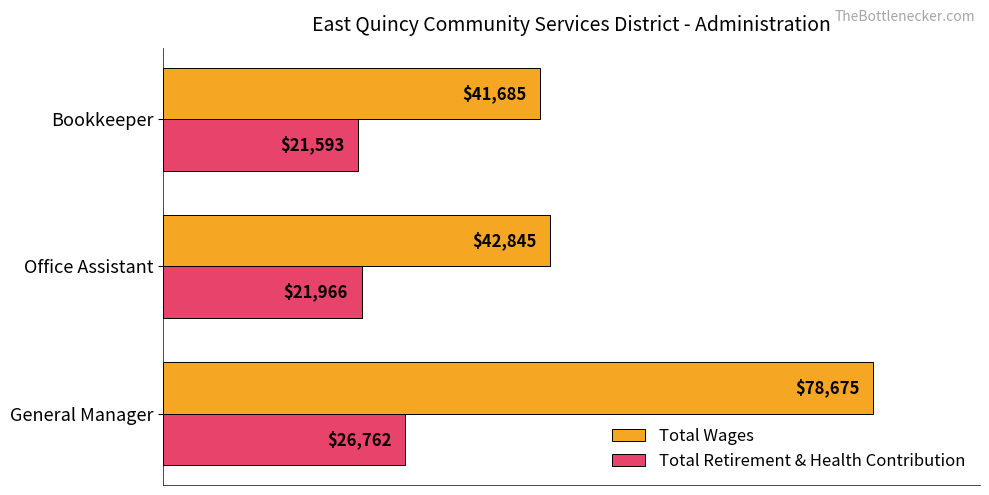

Is it true that Total Retirement & Health Contribution equals 21593 at Bookkeeper?

True